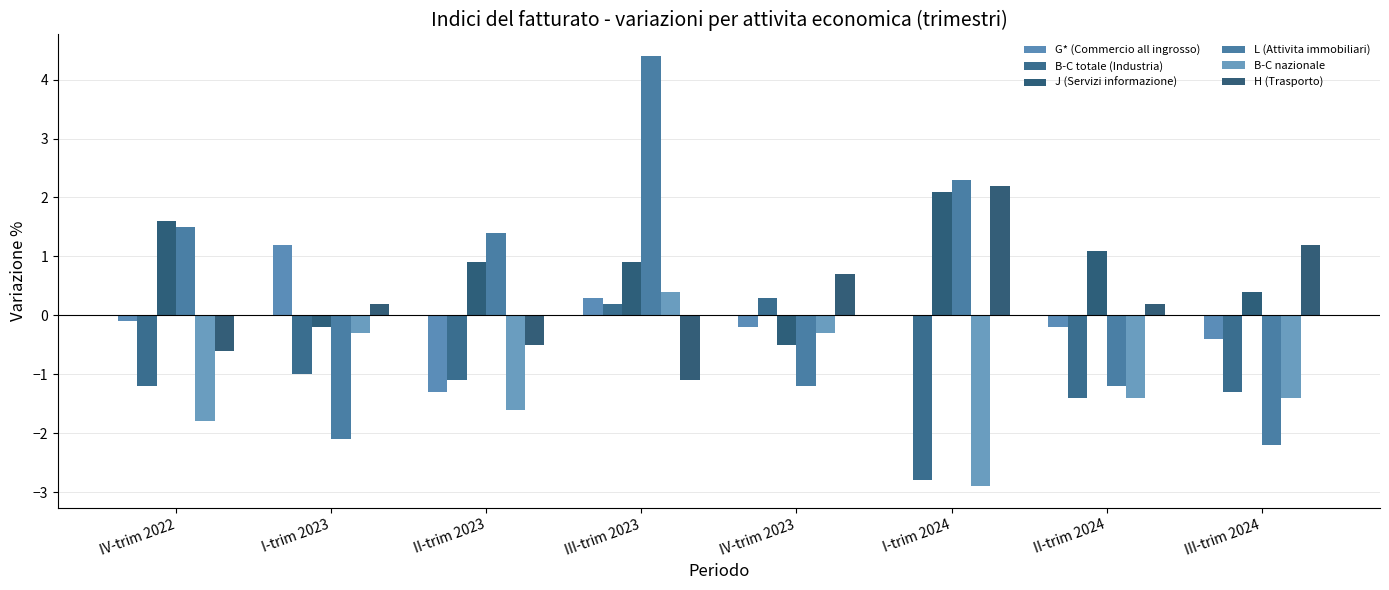

How many groups of bars are there?

8